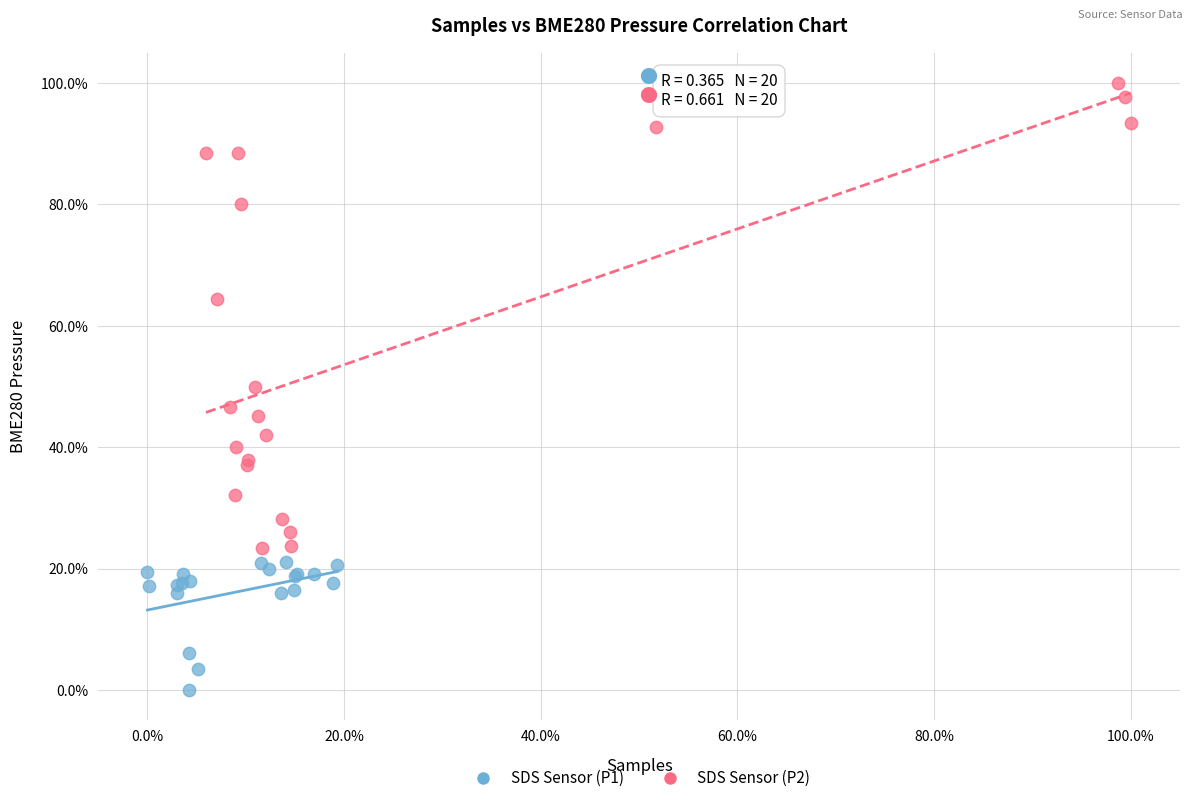

Which series contains the lowest Y value?

SDS Sensor (P1)